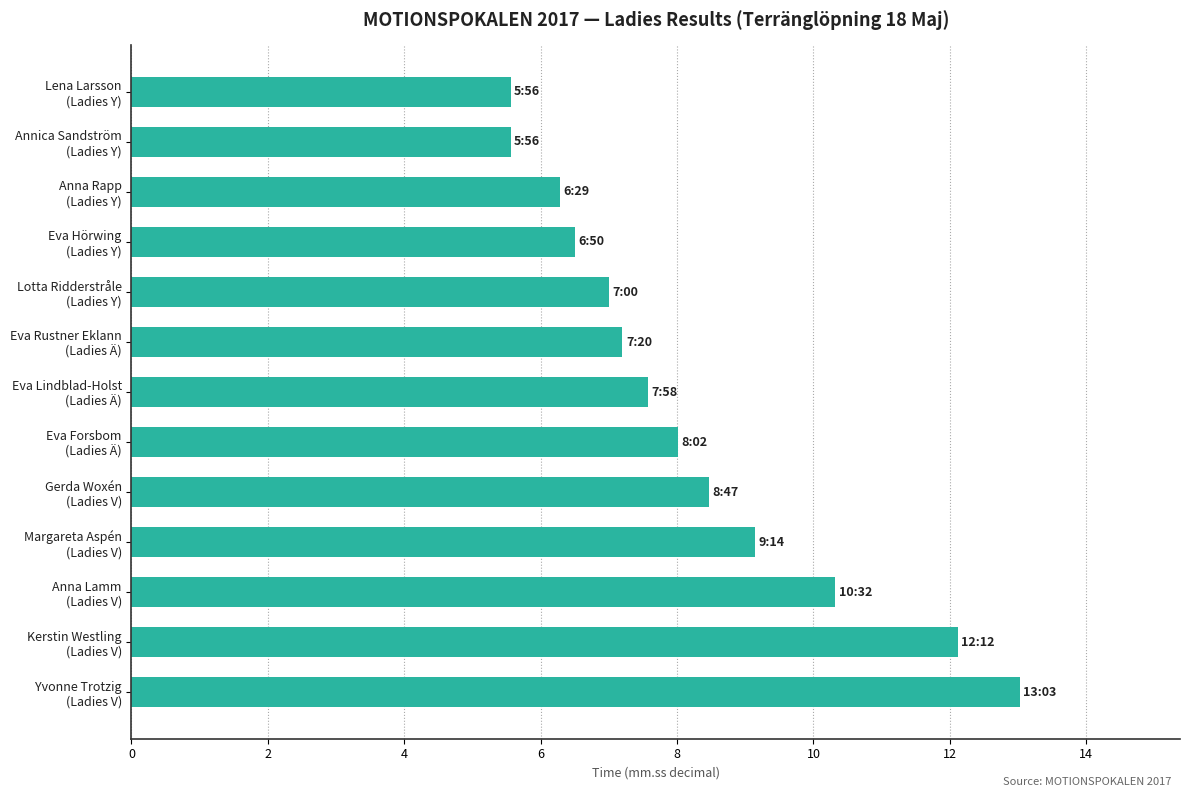

What is the difference between the maximum and minimum values?

7.5